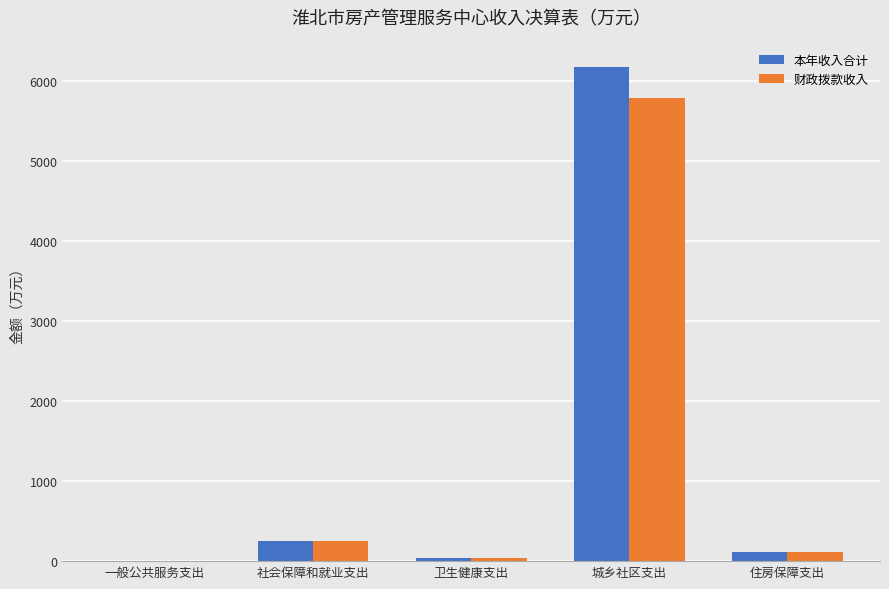

What is the maximum value for 财政拨款收入?

5790.5